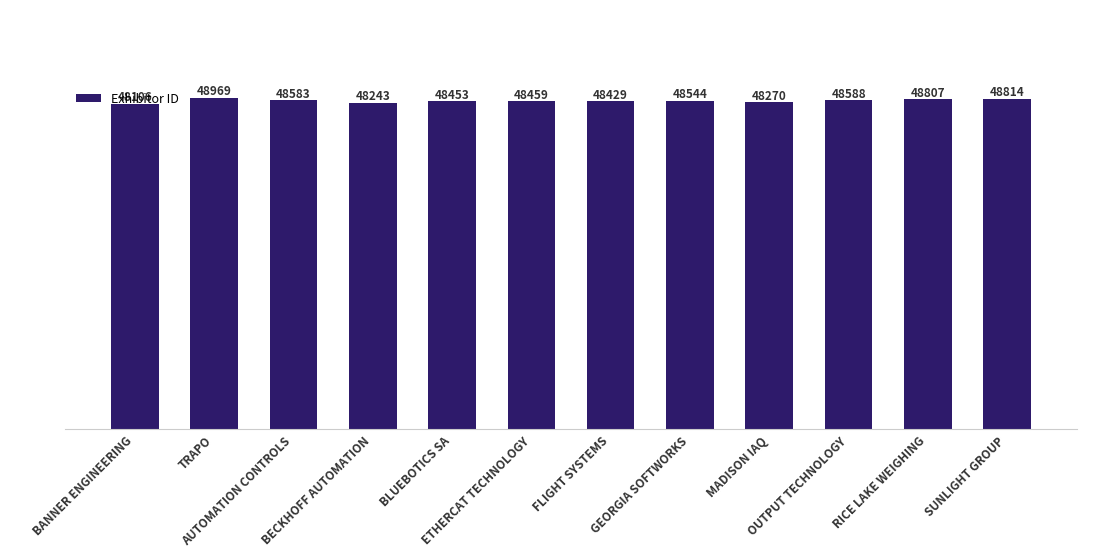

Approximately how many times larger is the value at GEORGIA SOFTWORKS compared to MADISON IAQ?

1.0